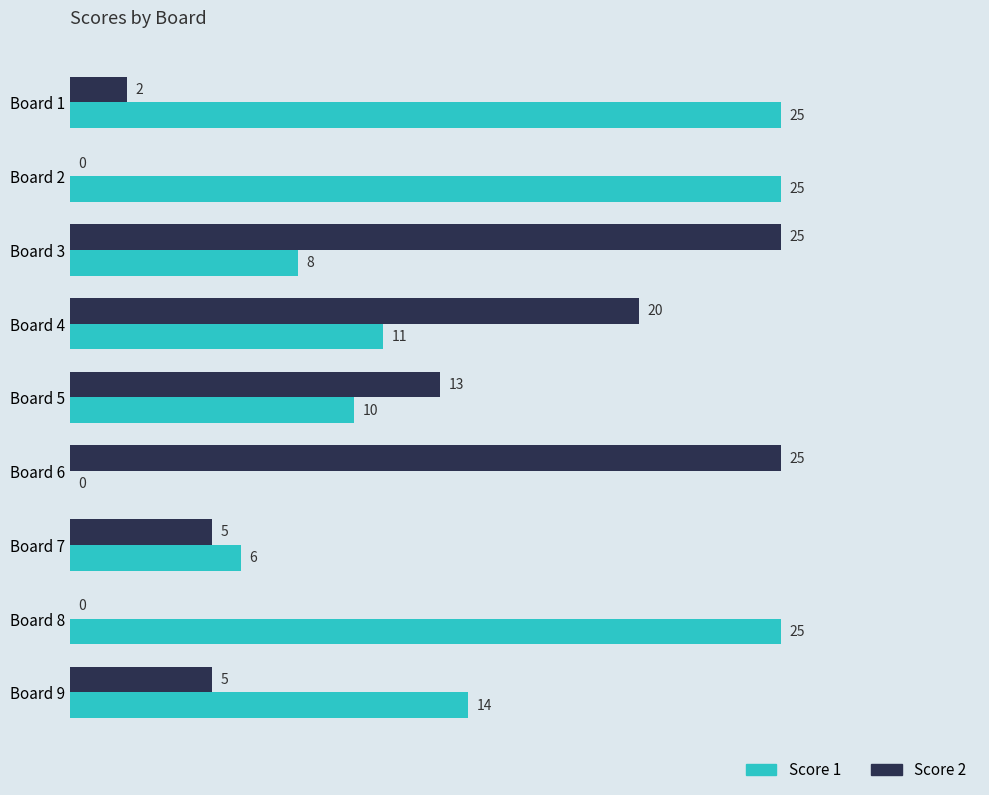

Which series changed the most between Board 4 and Board 6?

Score 1